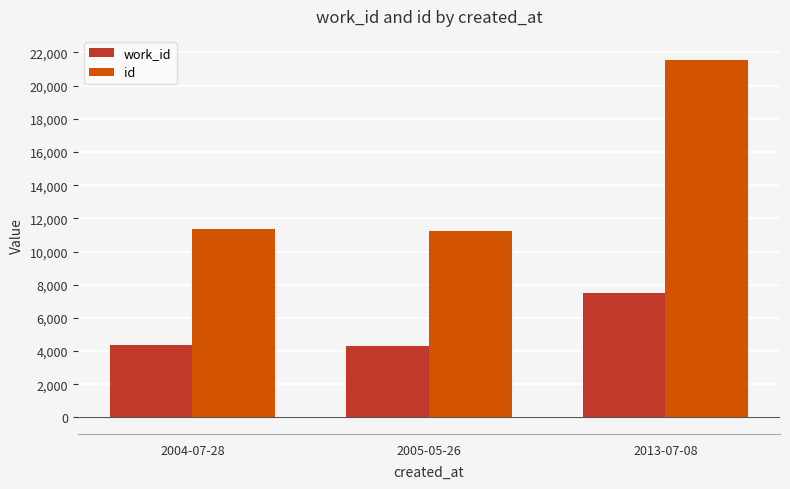

How many groups of bars are there?

3